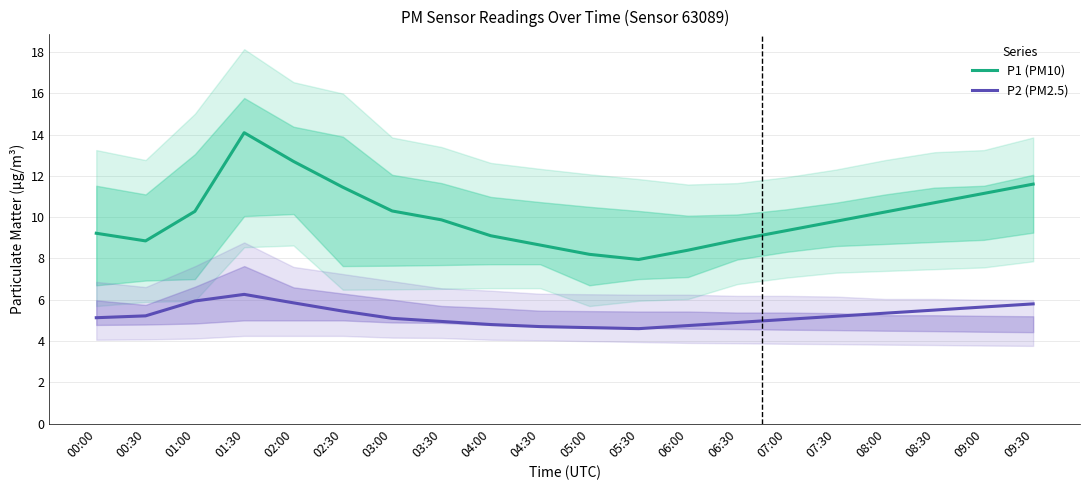

What position from the right is 07:00?

6